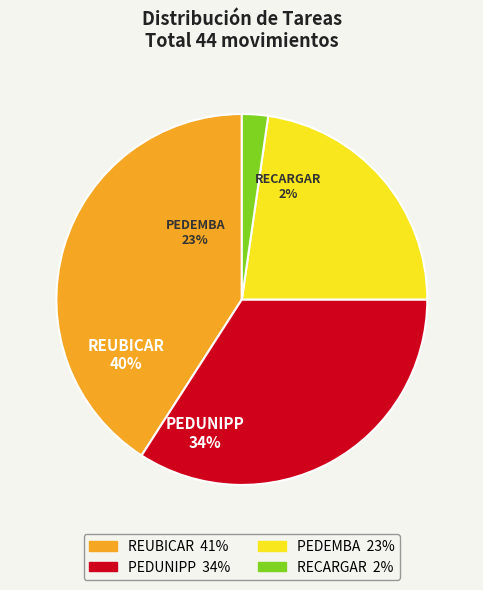

Count the number of slices in the pie.

4